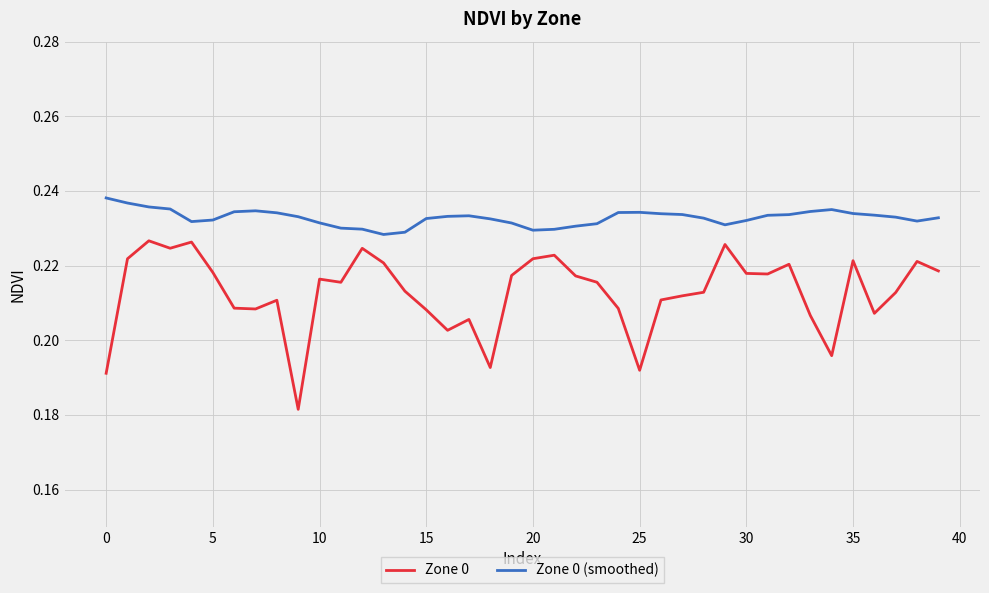

True or false: Zone 0 (smoothed) and Zone 0 intersect in this chart.

False